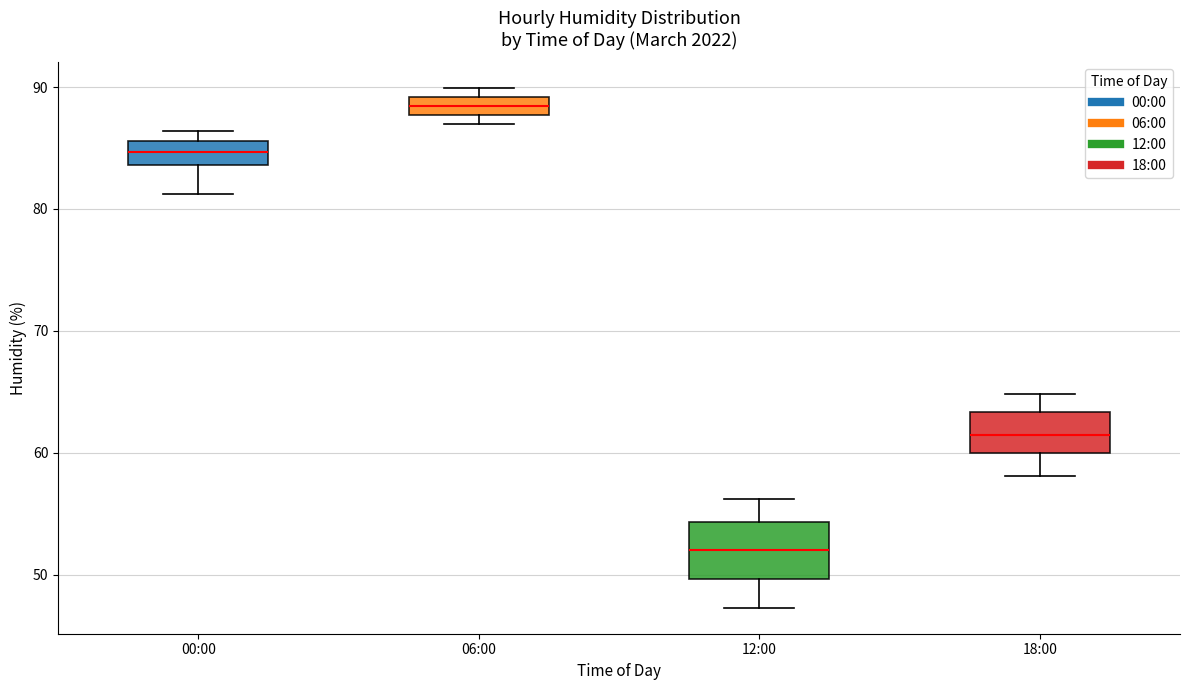

Which box is the tallest, from its lower edge to its upper edge?

12:00